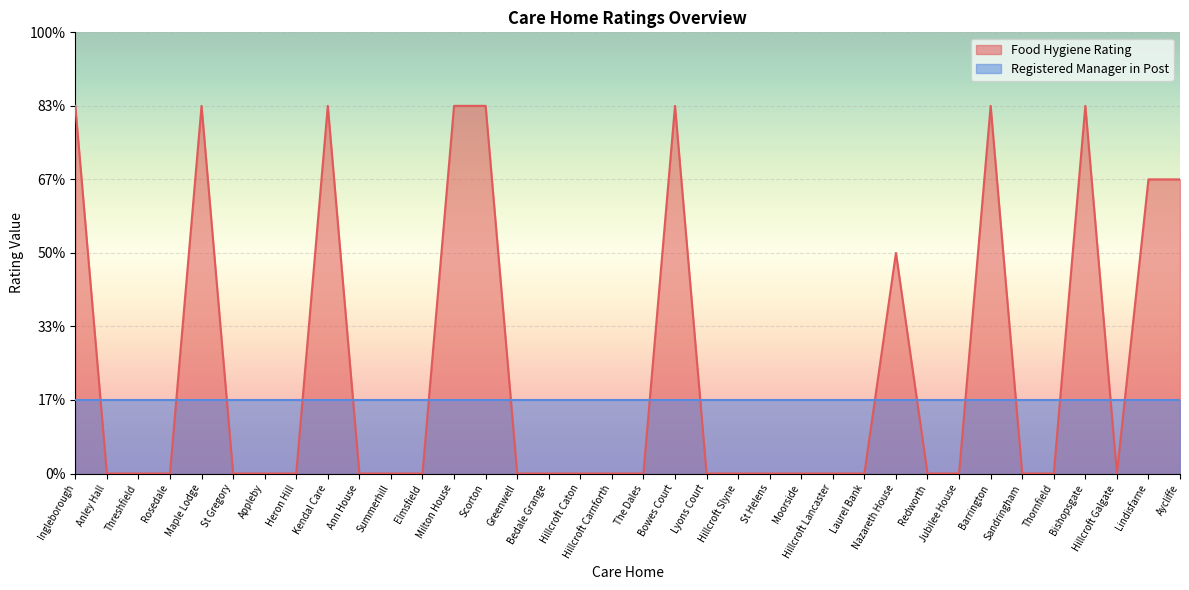

What is the sum of all values?

51